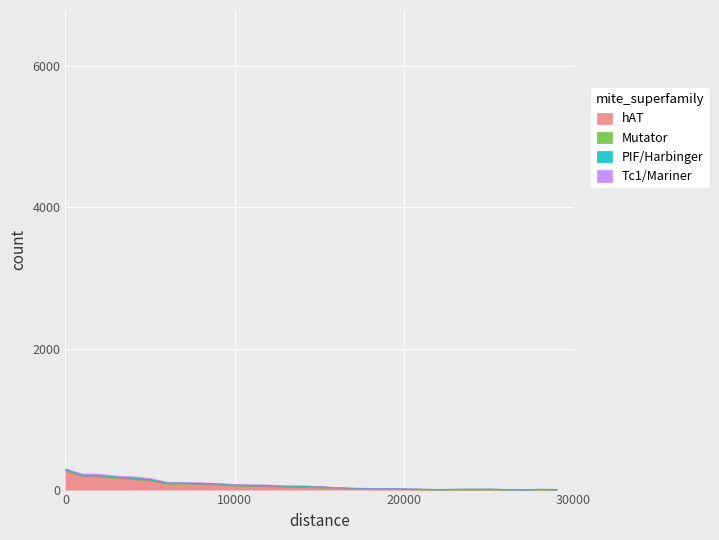

What is the difference between the maximum and second lowest values in the Tc1/Mariner series?

25